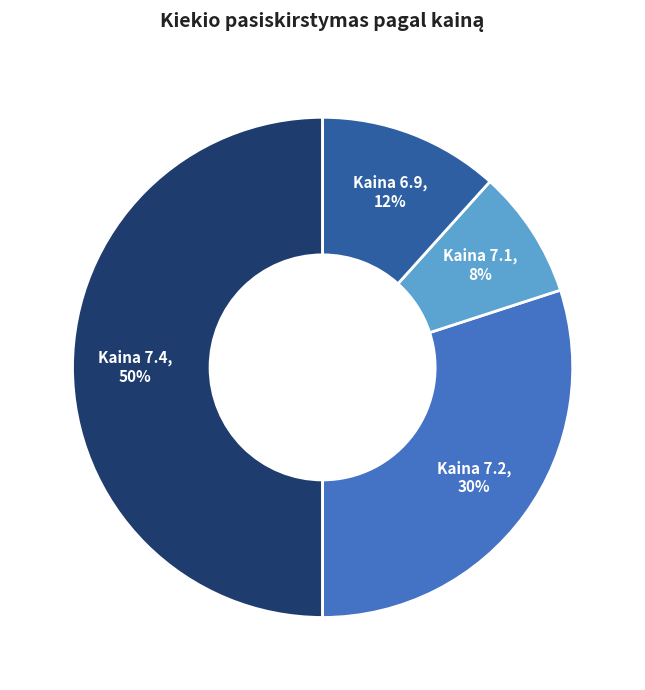

To the nearest percent, what is the difference between the largest and smallest slice percentages?

42%